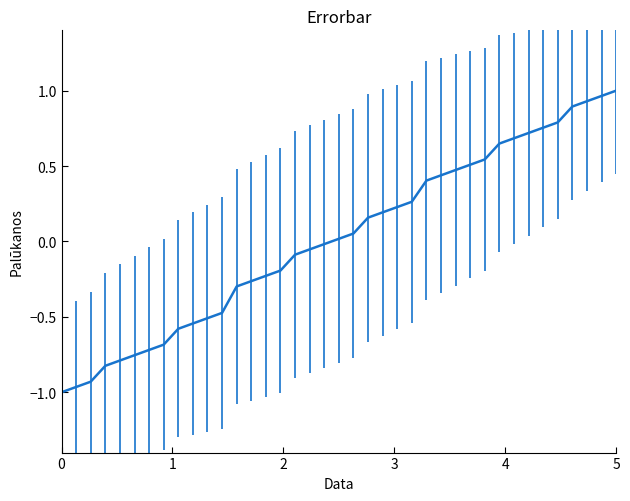

What is the difference between the maximum and minimum values?

2.0